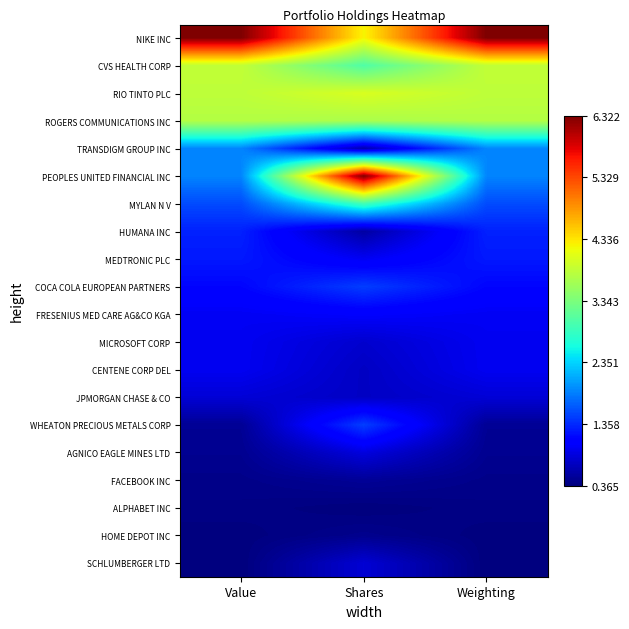

Rank the series by their maximum value, from lowest to highest.

ALPHABET INC, HOME DEPOT INC, FACEBOOK INC, SCHLUMBERGER LTD, JPMORGAN CHASE & CO, AGNICO EAGLE MINES LTD, CENTENE CORP DEL, MICROSOFT CORP, FRESENIUS MED CARE AG&CO KGA, MEDTRONIC PLC, HUMANA INC, COCA COLA EUROPEAN PARTNERS, WHEATON PRECIOUS METALS CORP, TRANSDIGM GROUP INC, MYLAN N V, ROGERS COMMUNICATIONS INC, CVS HEALTH CORP, RIO TINTO PLC, NIKE INC, PEOPLES UNITED FINANCIAL INC